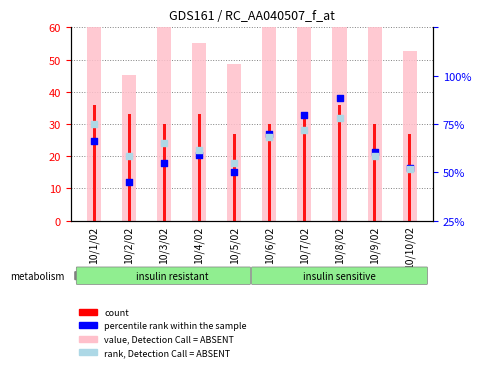

Which series contains the lowest Y value?

percentile rank within the sample